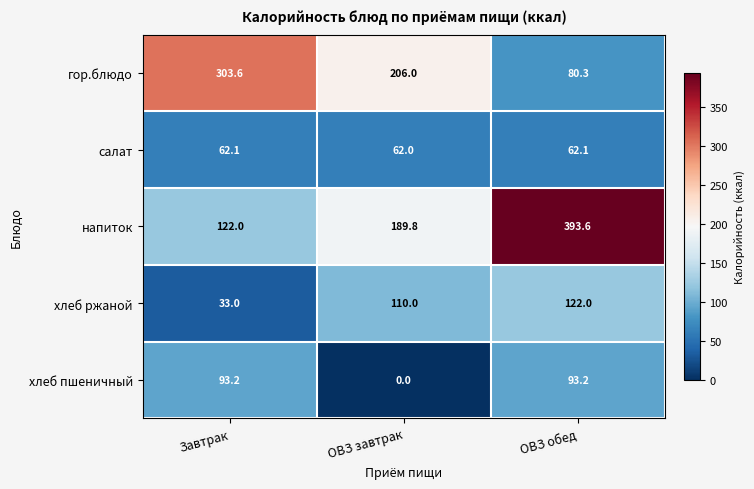

Reading left to right, transcribe all the data shown in this chart.

гор.блюдо: Завтрак=303.6	ОВЗ завтрак=206.0	ОВЗ обед=80.3
салат: Завтрак=62.1	ОВЗ завтрак=62.0	ОВЗ обед=62.1
напиток: Завтрак=122.0	ОВЗ завтрак=189.8	ОВЗ обед=393.6
хлеб ржаной: Завтрак=33.0	ОВЗ завтрак=110.0	ОВЗ обед=122.0
хлеб пшеничный: Завтрак=93.2	ОВЗ завтрак=0.0	ОВЗ обед=93.2